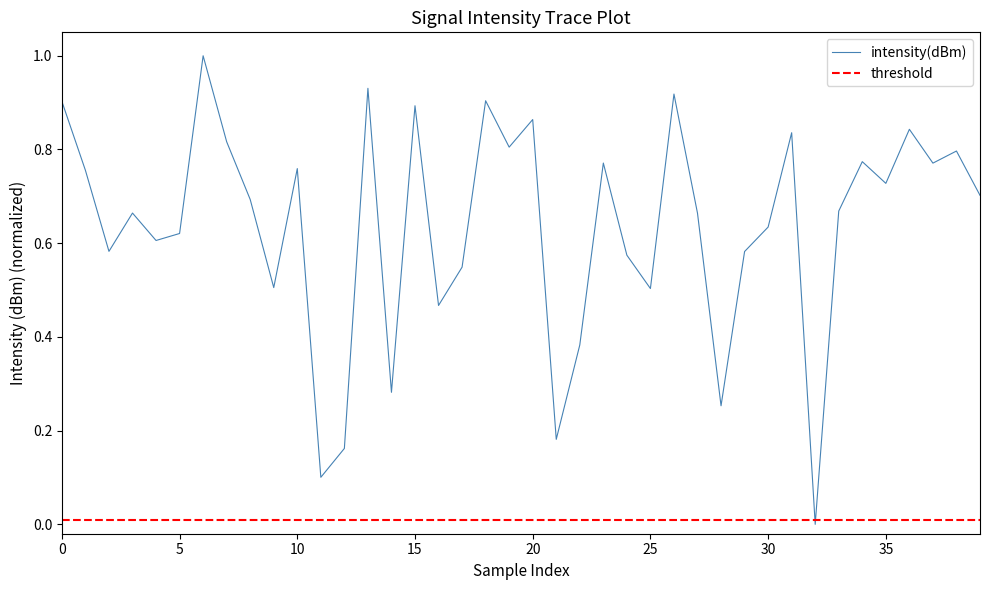

Does the chart display data point markers on the line(s)?

No